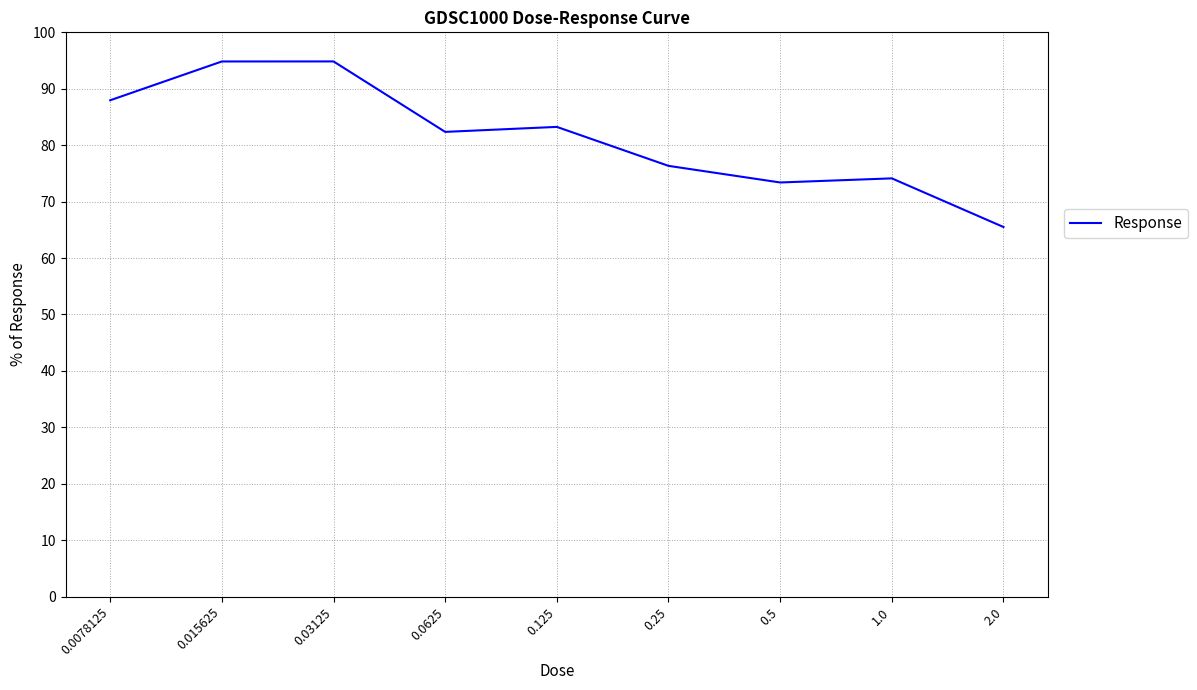

Reading left to right, extract all data points from this chart.

88.0	94.8	94.8	82.4	83.2	76.3	73.4	74.1	65.5